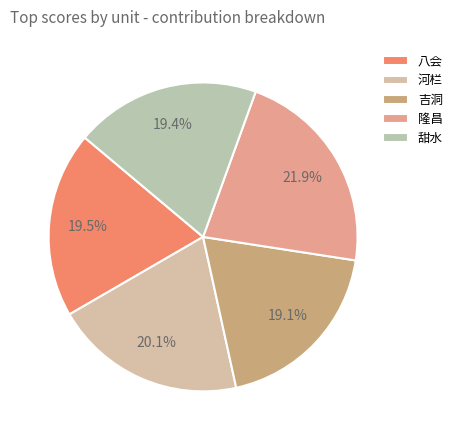

Which category has the biggest portion of the pie?

隆昌